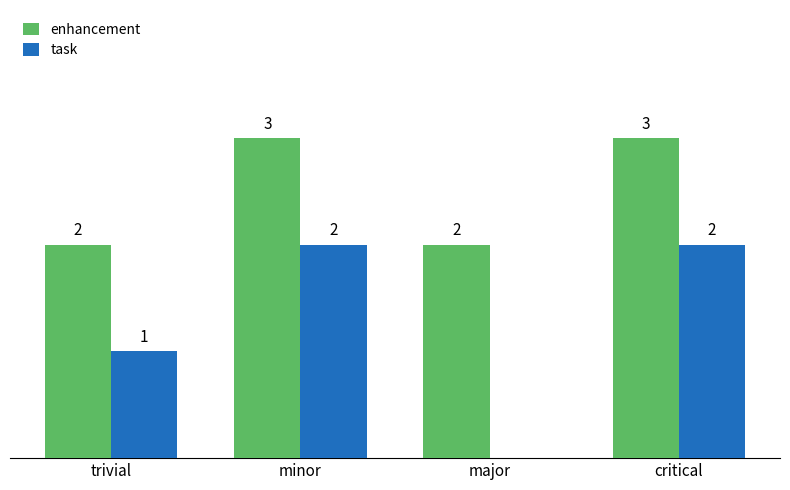

Which series has the largest total across all categories?

enhancement